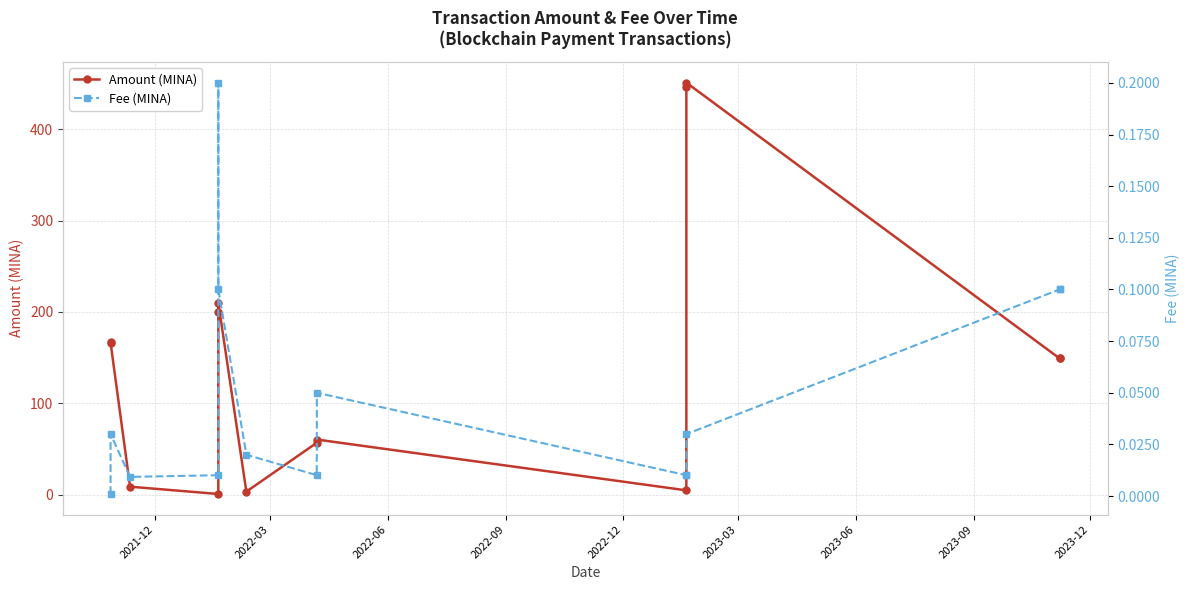

True or false: Amount (MINA) and Fee (MINA) cross at least once.

False